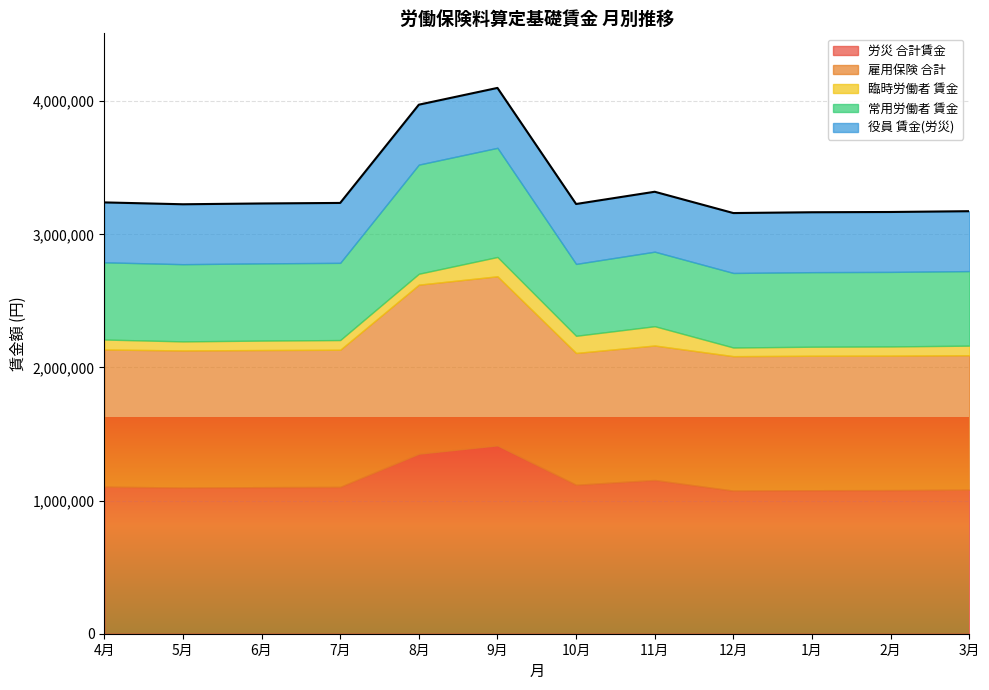

How many data points does each series have?

12